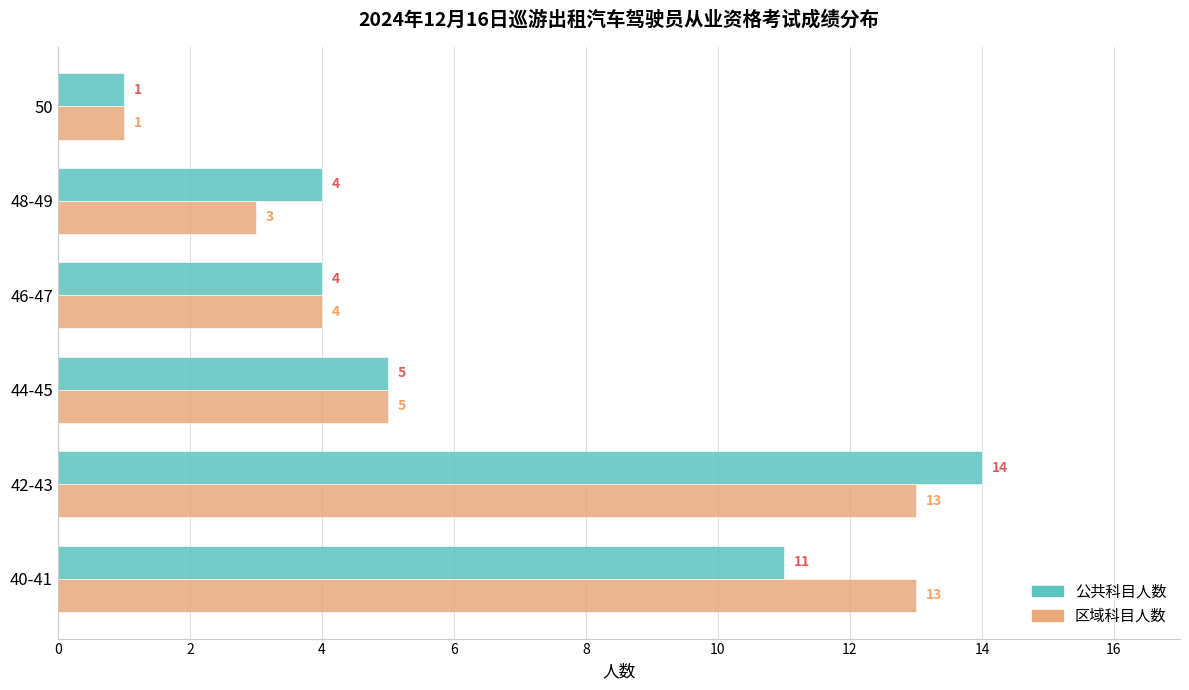

Rank the series by their maximum value, from lowest to highest.

区域科目人数, 公共科目人数